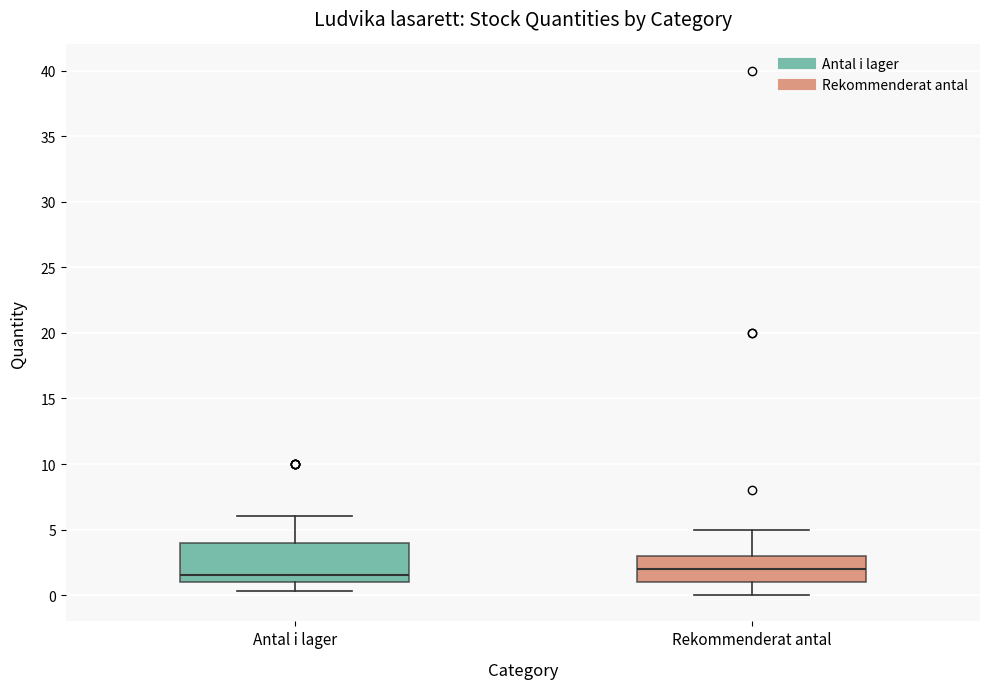

Reading left to right, transcribe this box plot: for each box, give where its median line is, the range the box spans, and where its two whiskers end, as read against the y-axis. The values are not printed on the chart, so give them approximately, as read against the axis.

Antal i lager: median 1.5, box 1.0 to 4.0, whiskers 0.5 to 6.0
Rekommenderat antal: median 2.0, box 1.0 to 3.0, whiskers 0.0 to 5.0